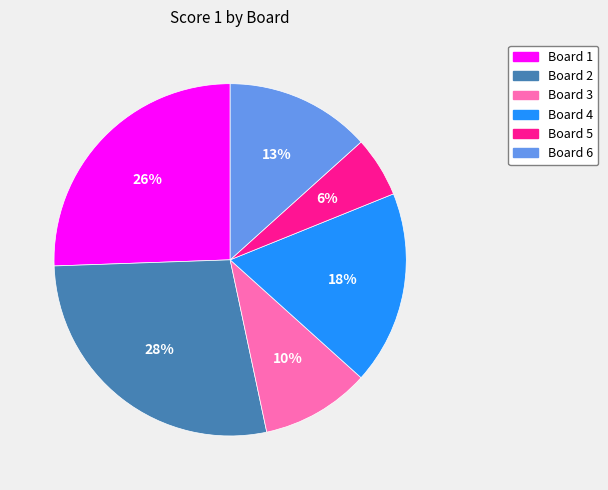

Is Board 6 the majority of the pie?

No